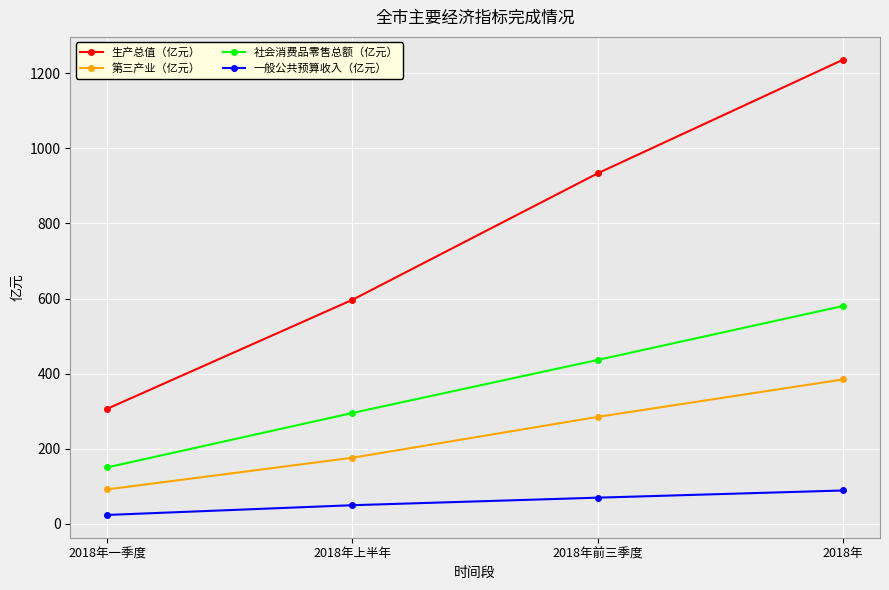

How many data points in 生产总值（亿元） are less than 933?

2